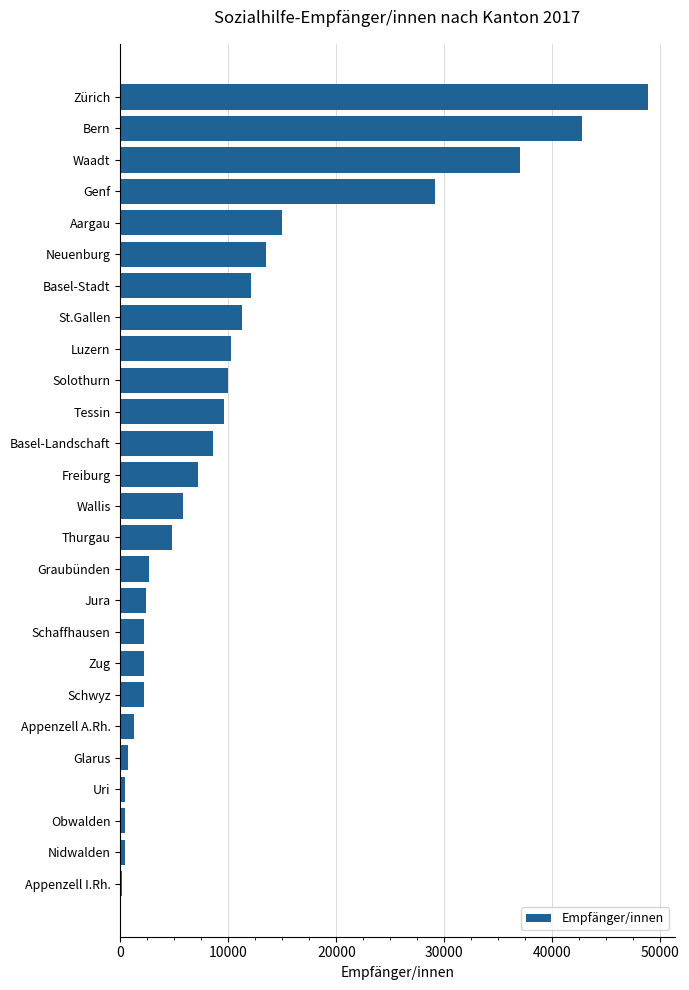

What is the change in value from Genf to Basel-Stadt?

-17026